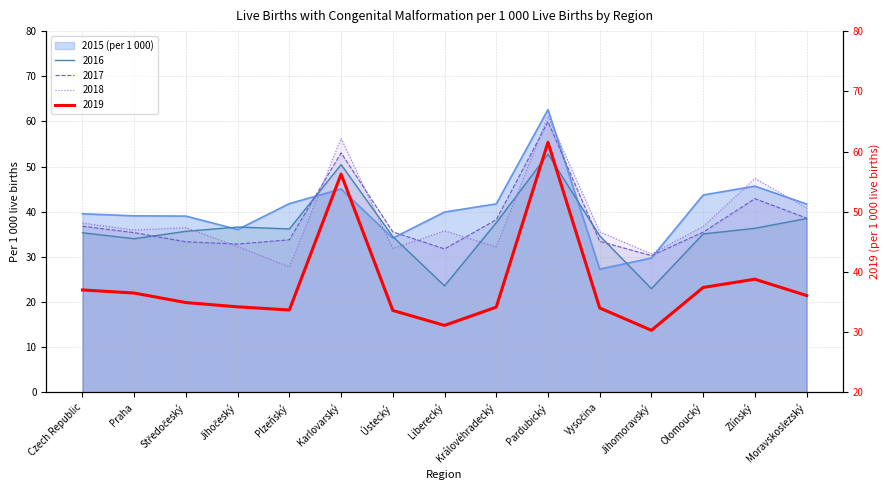

What is the sum of the 2017 values at Pardubický and Praha?

95.3